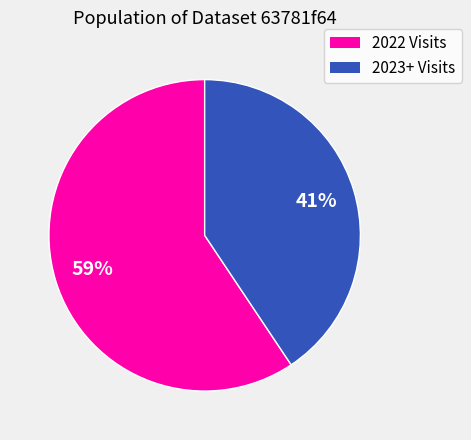

Does any single category account for the majority?

Yes